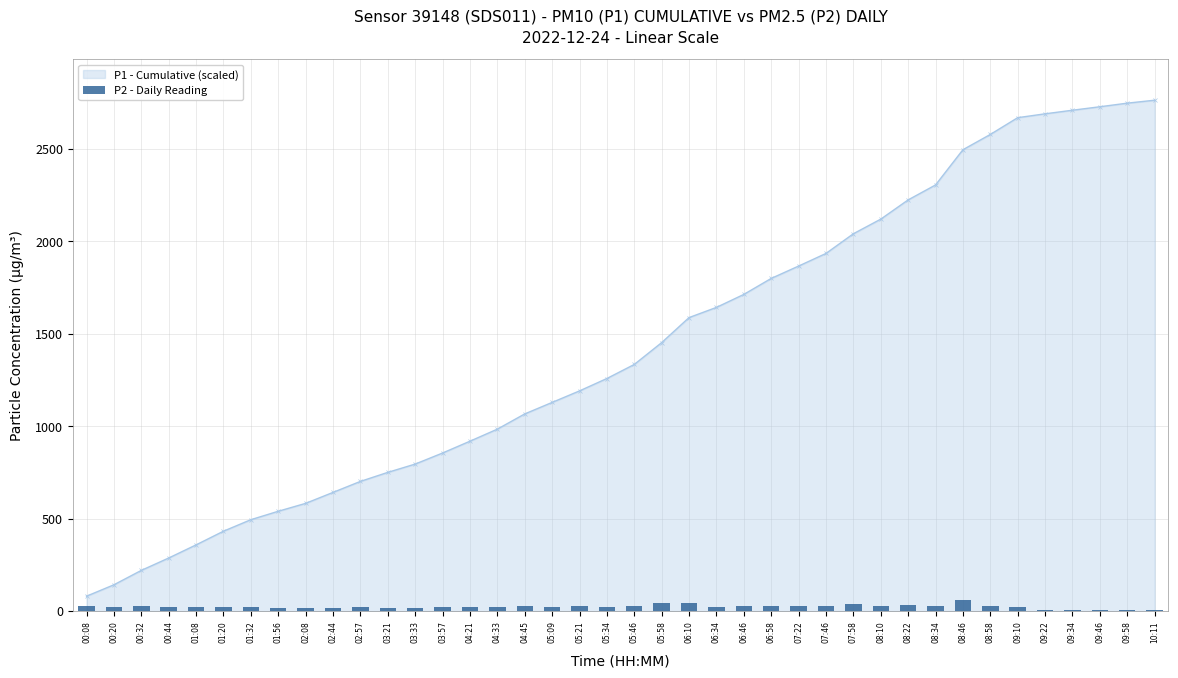

What is the average value?

24.4